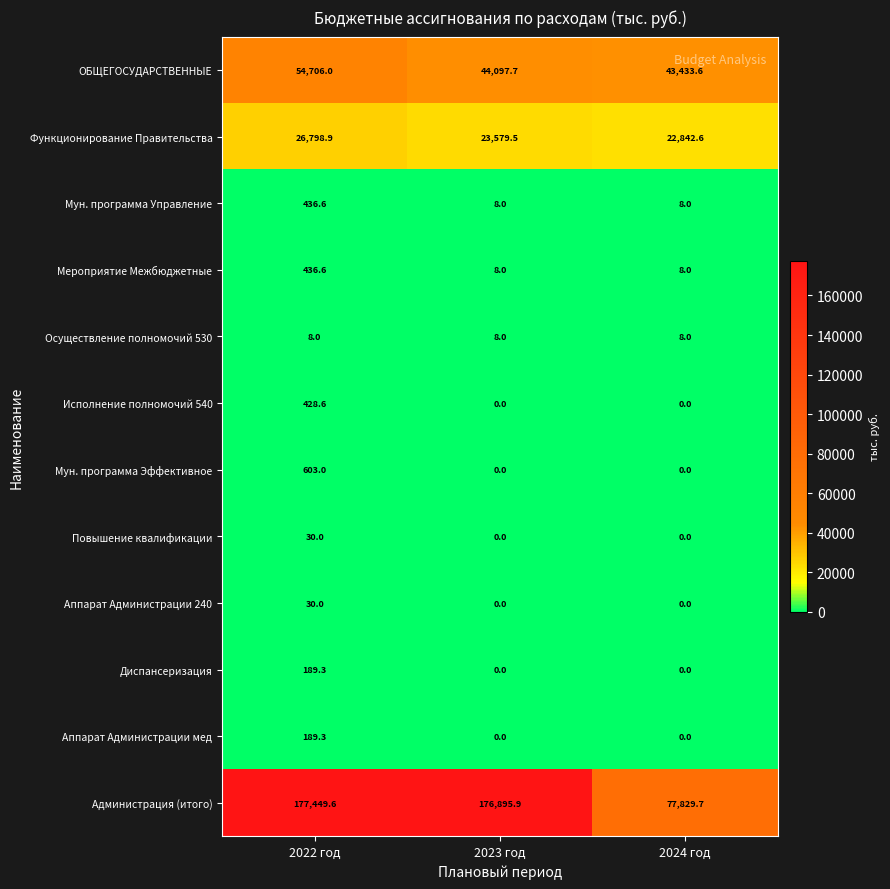

What value does the Мероприятие Межбюджетные series have at 2023 год?

8.0